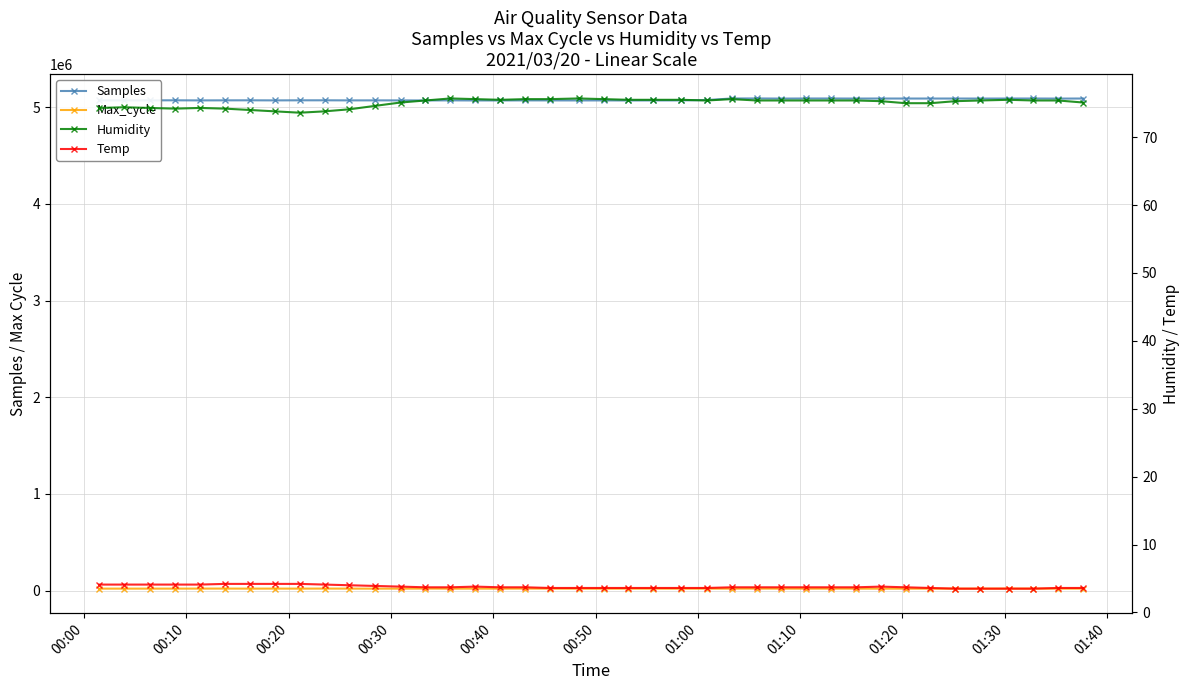

Does the chart display data point markers on the line(s)?

Yes